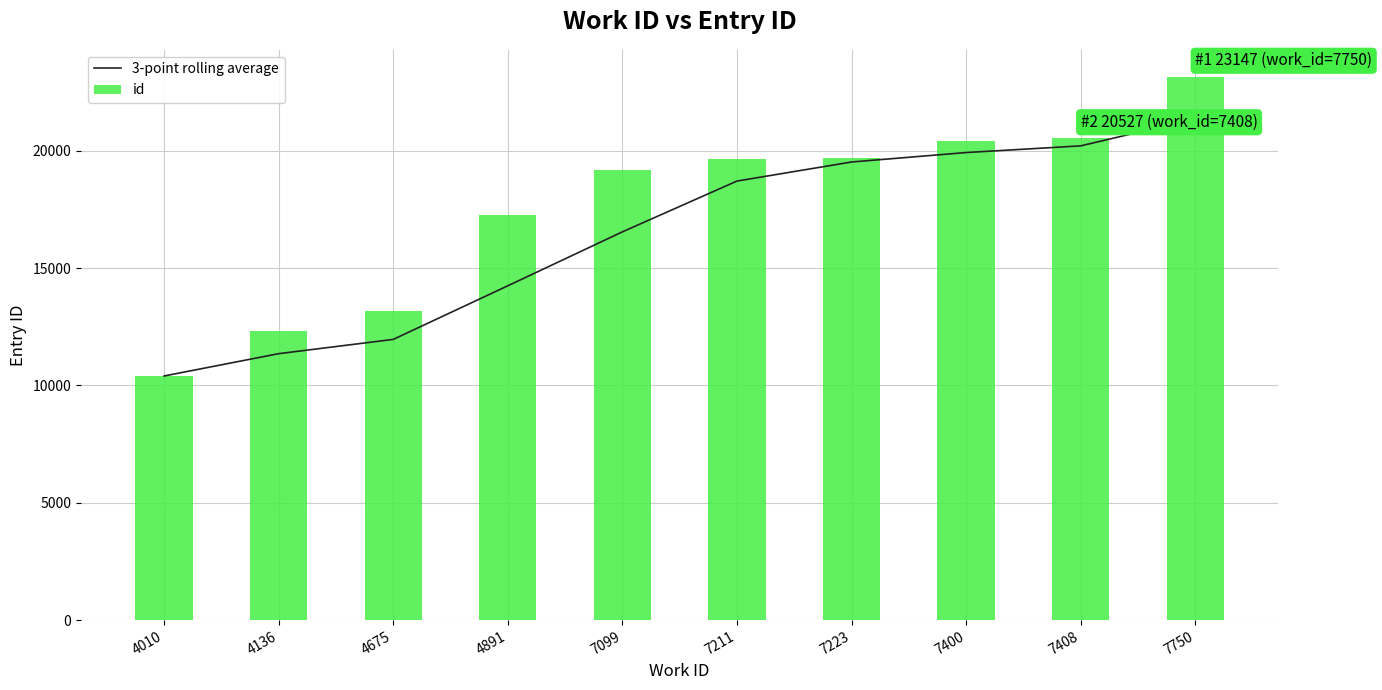

At which category is the sum across all series the highest?

7750